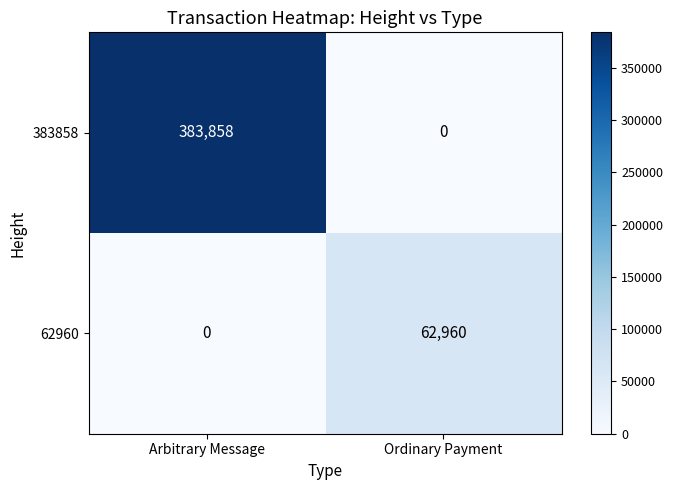

How many series are shown in this chart?

2